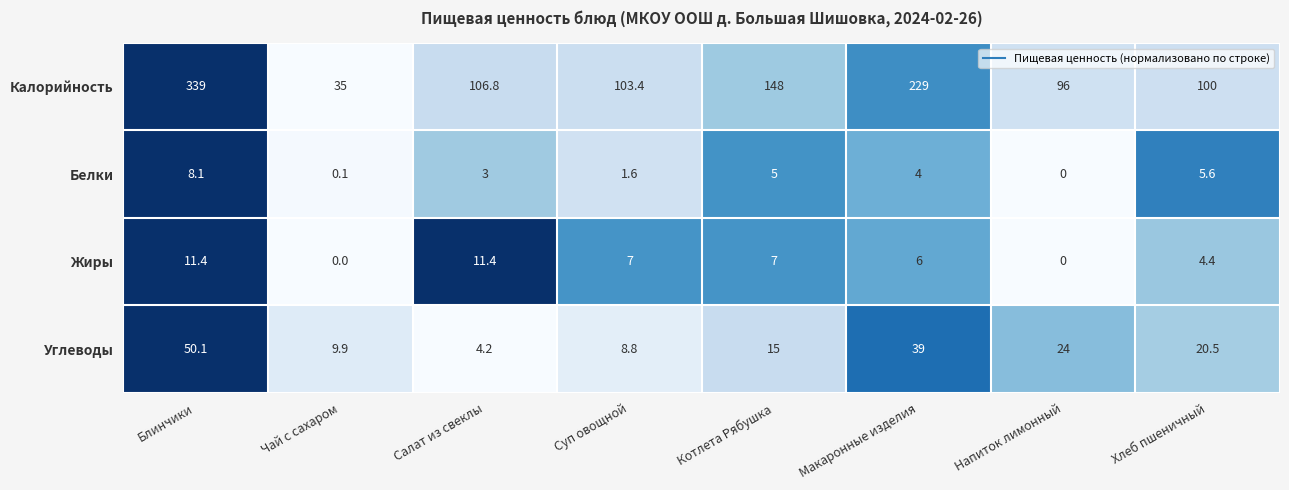

What is the difference between the second highest and second lowest values in the Белки series?

5.5